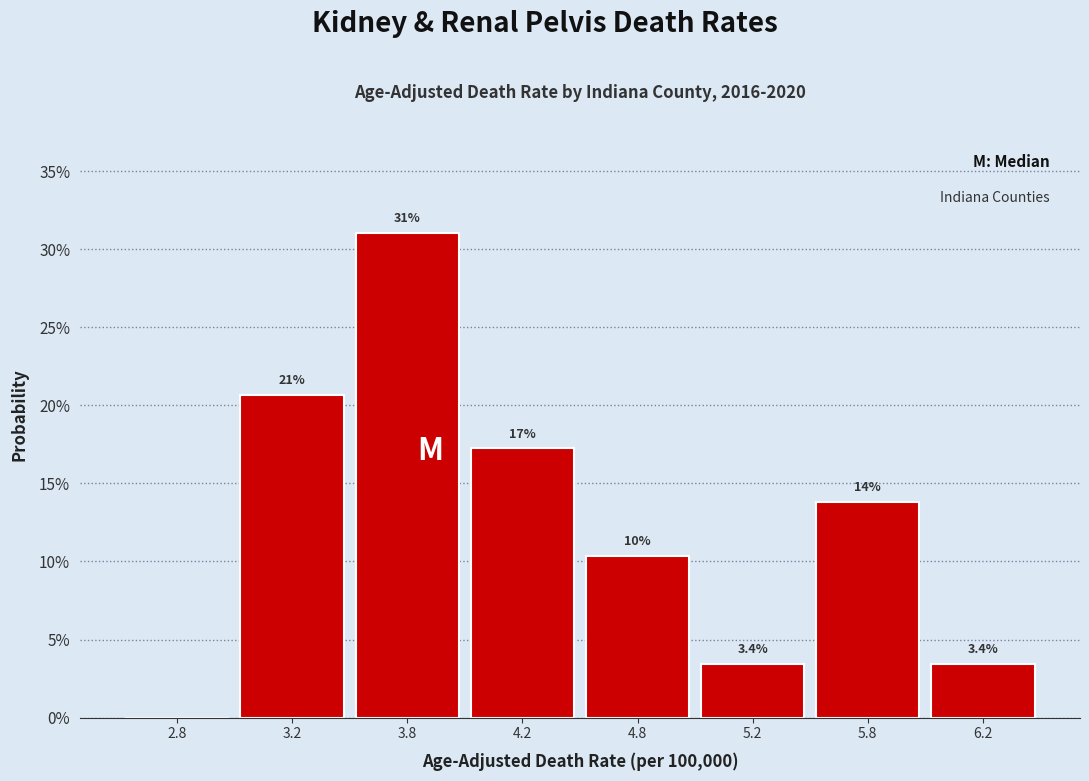

Are the bars horizontal?

No